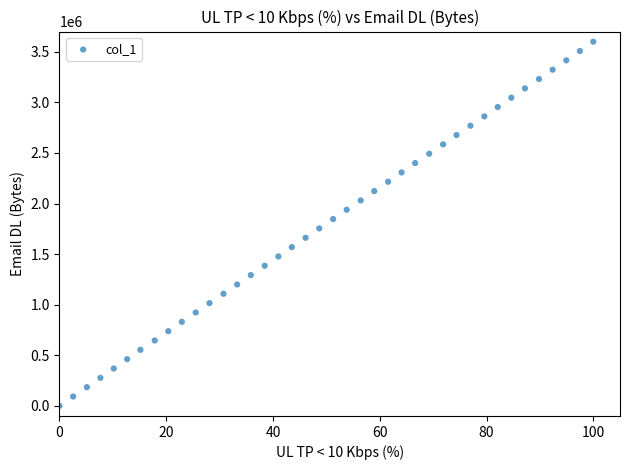

What is the range of X values (max minus min)?

100.0